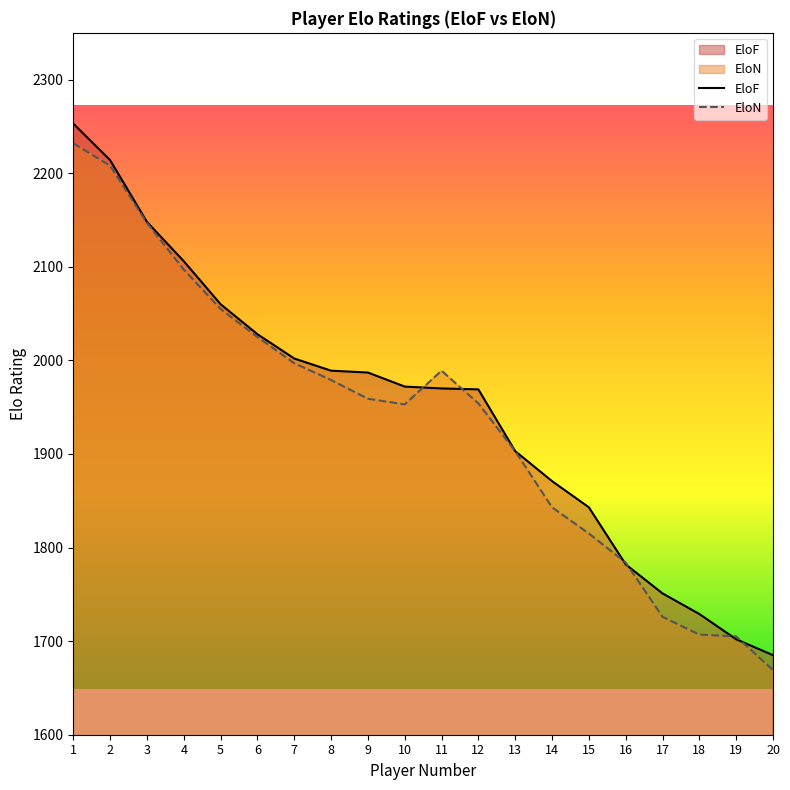

True or false: EloF has more than 0 interior local peaks.

False